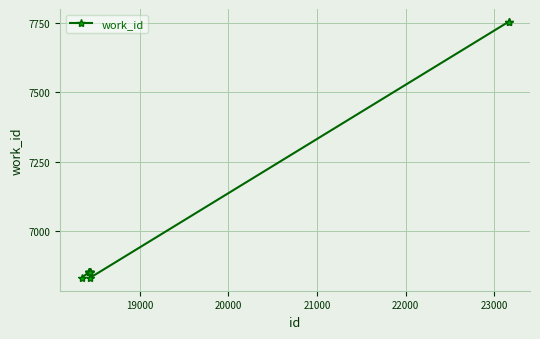

Does the chart display data point markers on the line(s)?

Yes